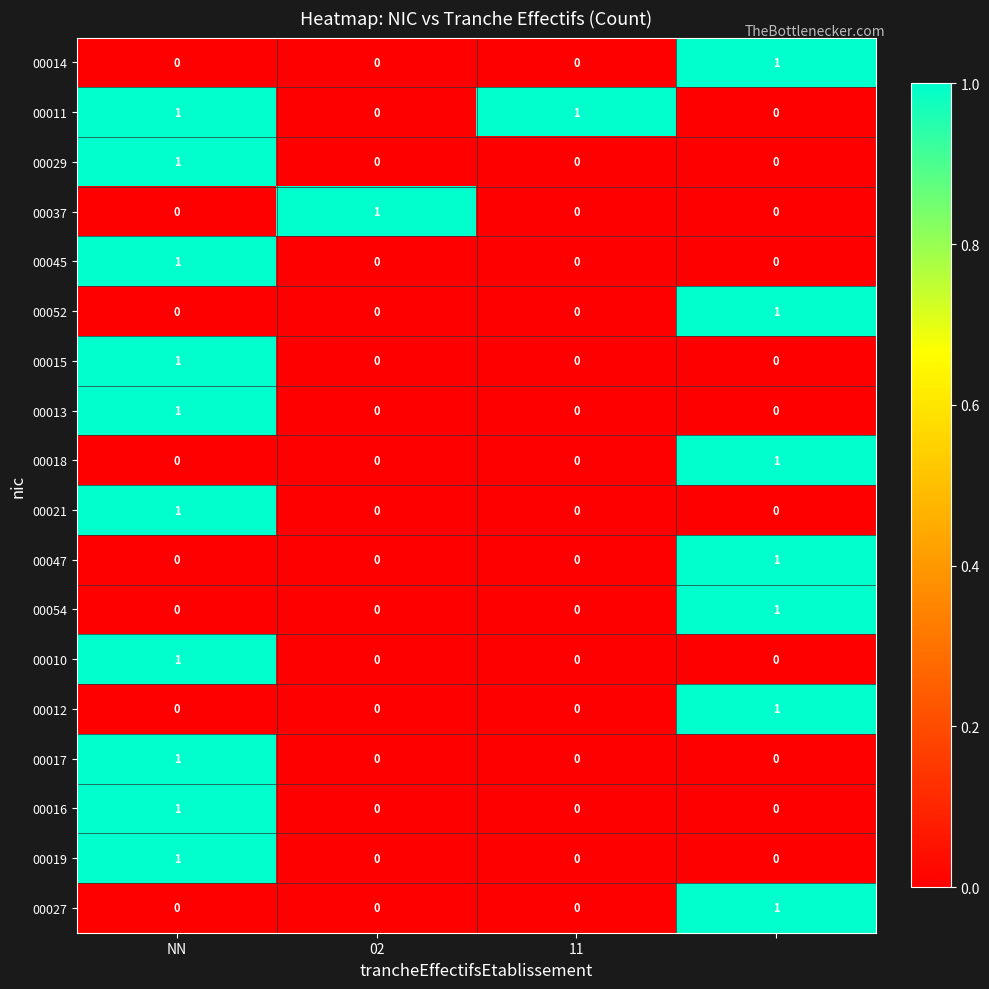

How many 00013 values are between 0 and 1?

4